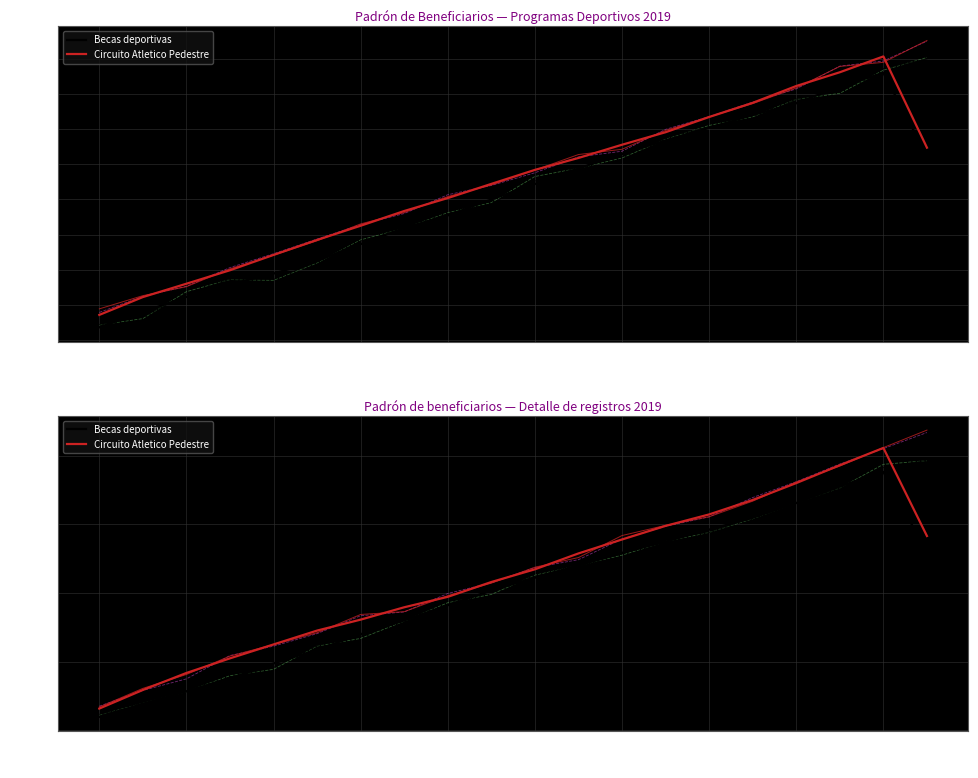

Rank the series at 13 from highest to lowest value.

Circuito Atletico Pedestre, Becas deportivas